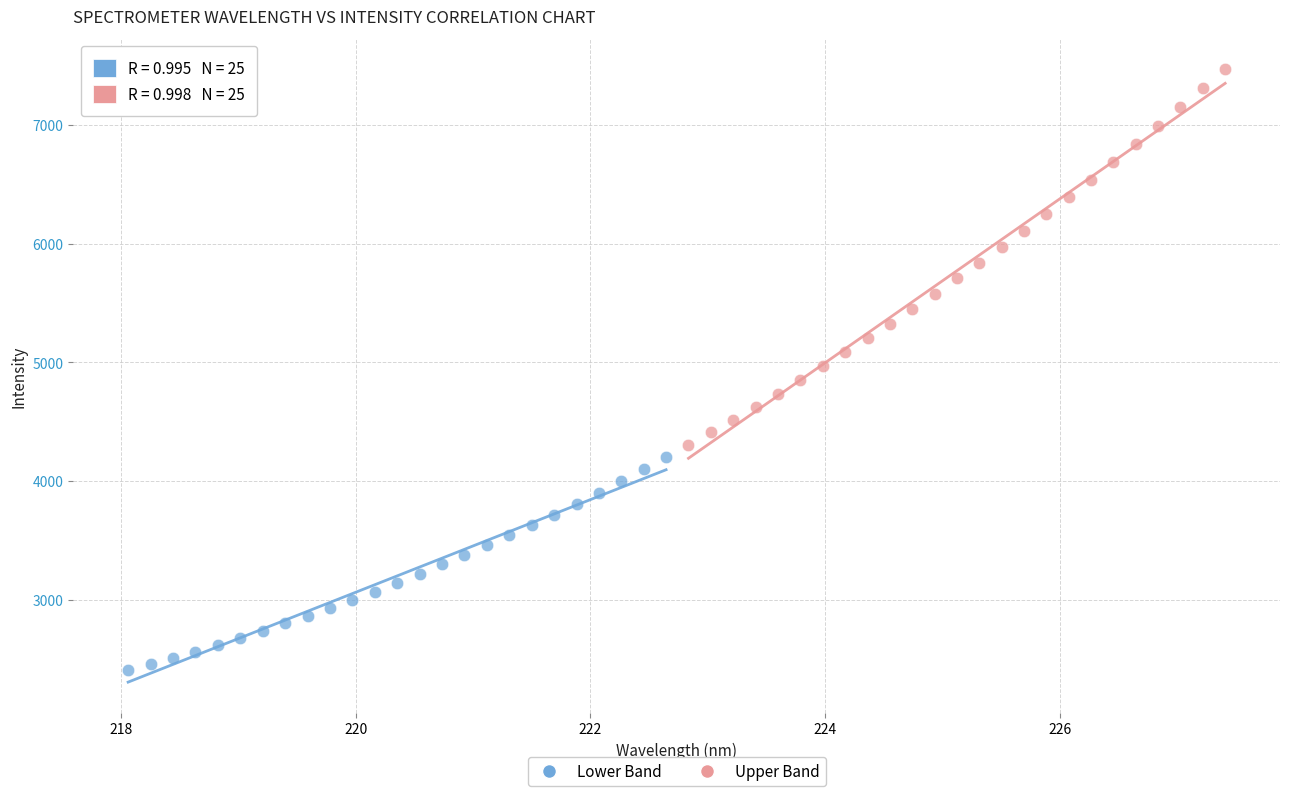

Which series reaches the maximum Y coordinate?

Upper Band